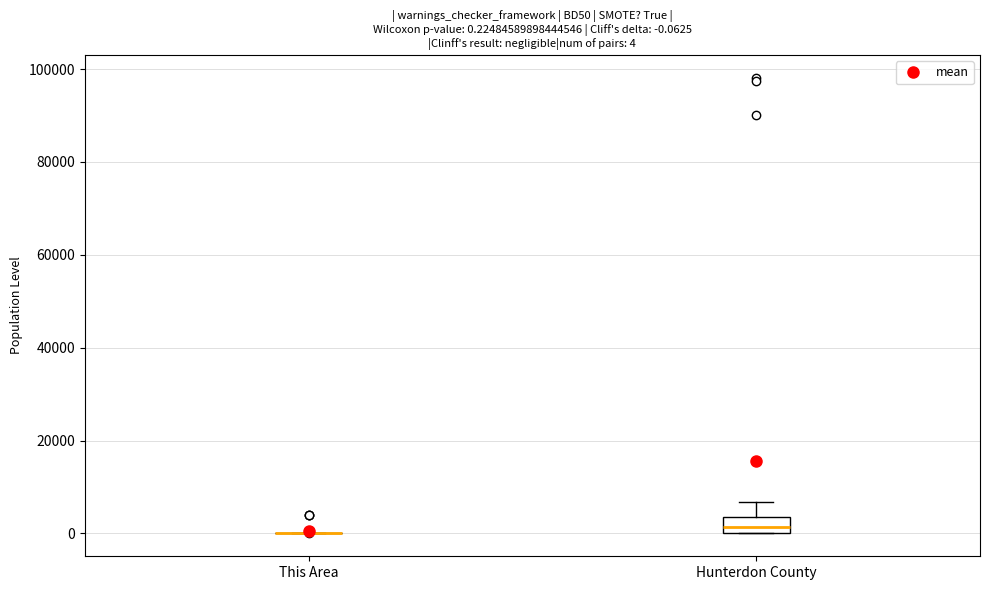

Which box is the tallest, from its lower edge to its upper edge?

Hunterdon County